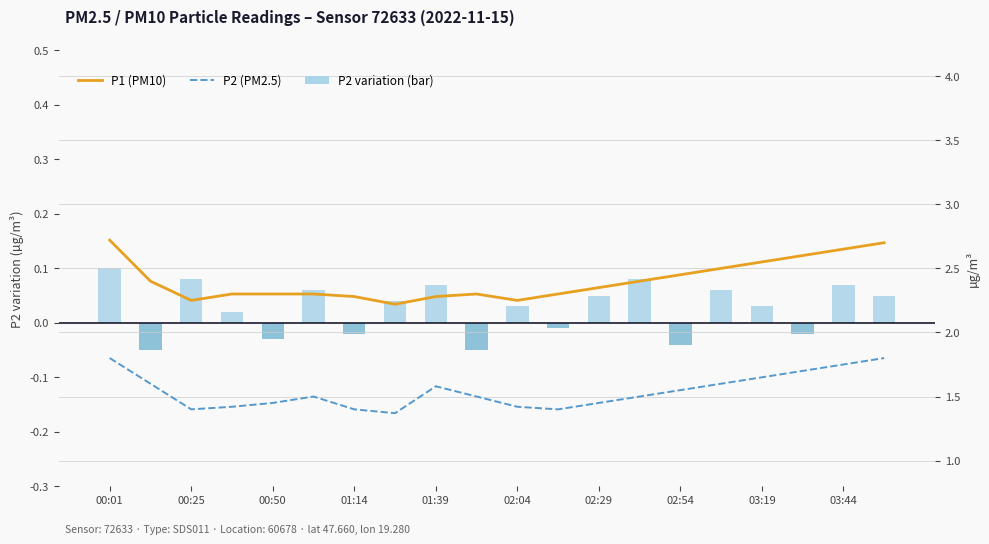

How many distinct data groups are displayed?

3